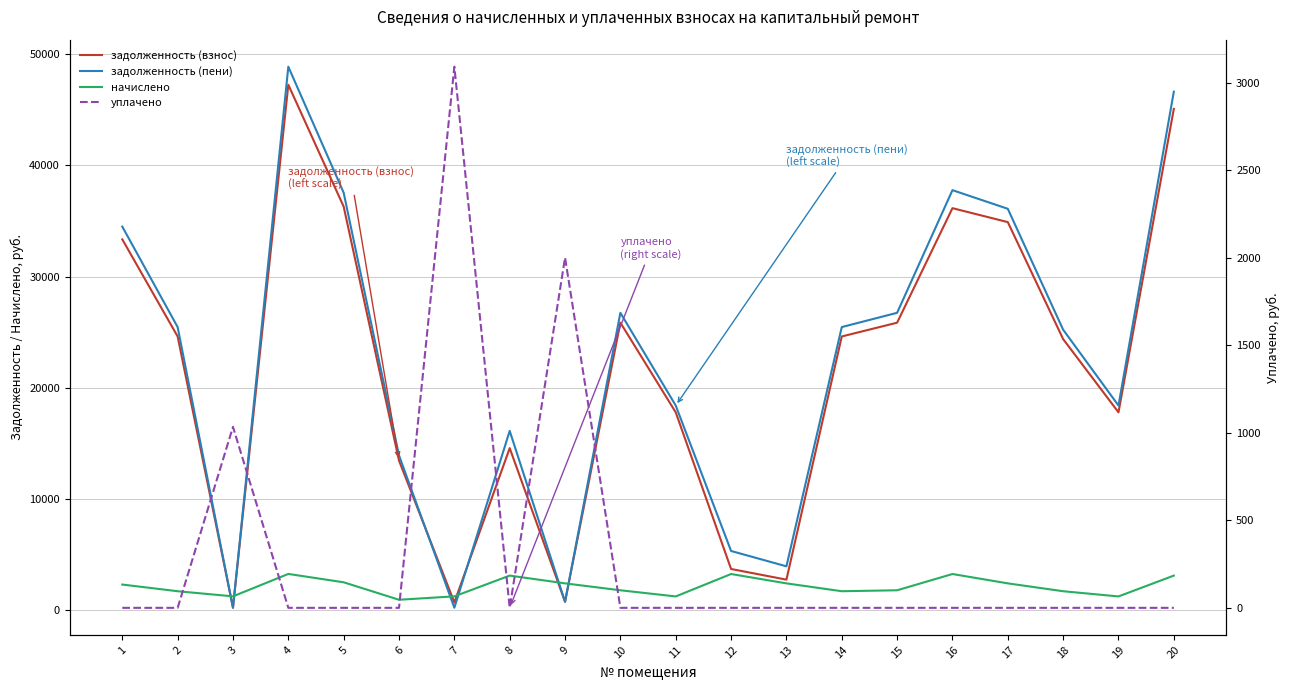

How many data points in начислено are less than 2291?

10